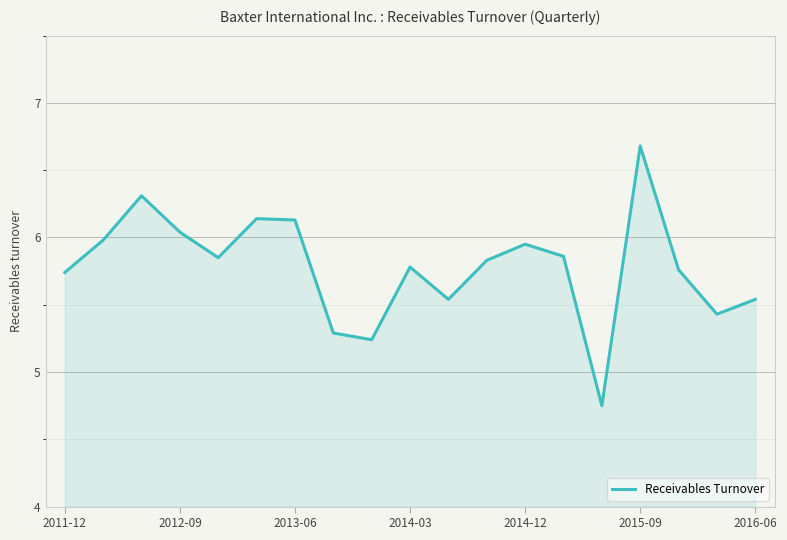

What is the greatest value displayed?

6.7